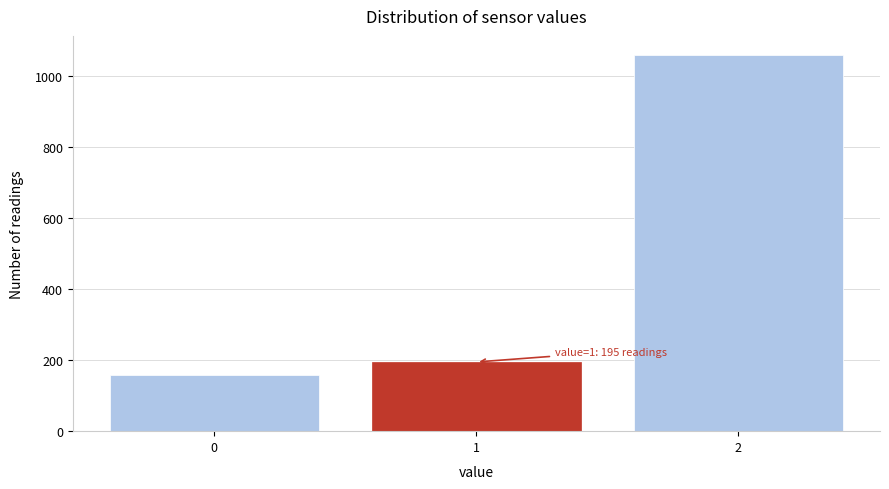

Reading left to right, transcribe all the data shown in this chart.

159	195	1061